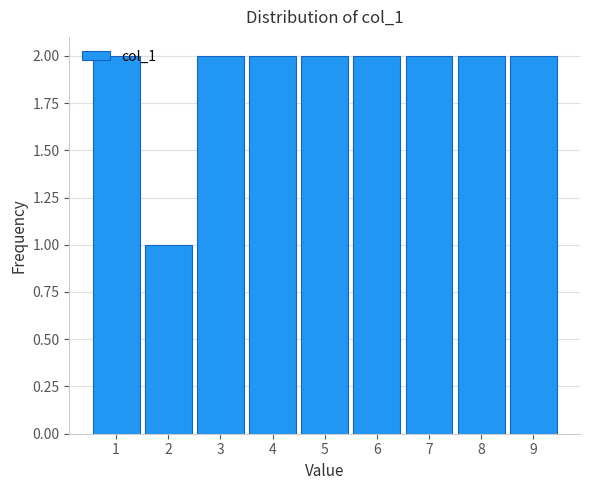

What is the sum of all values?

17